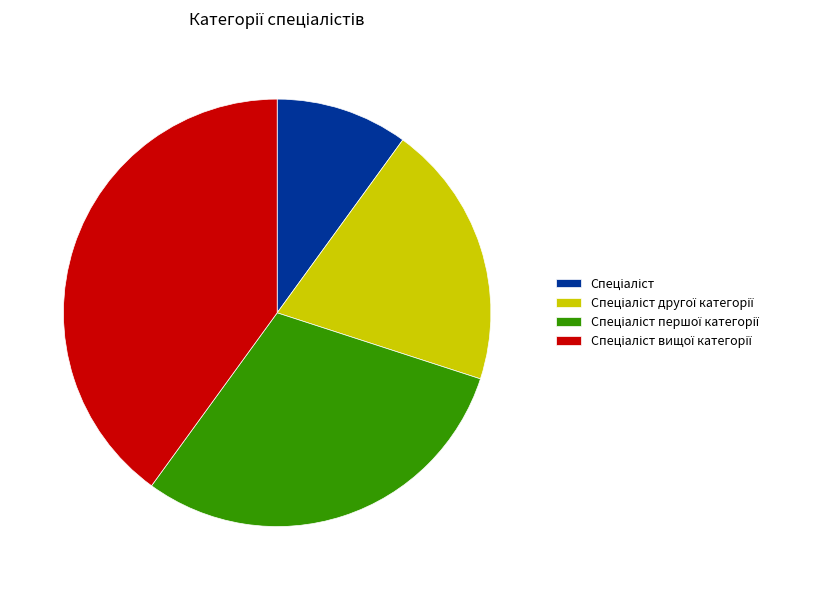

Is there a majority slice in this chart?

No